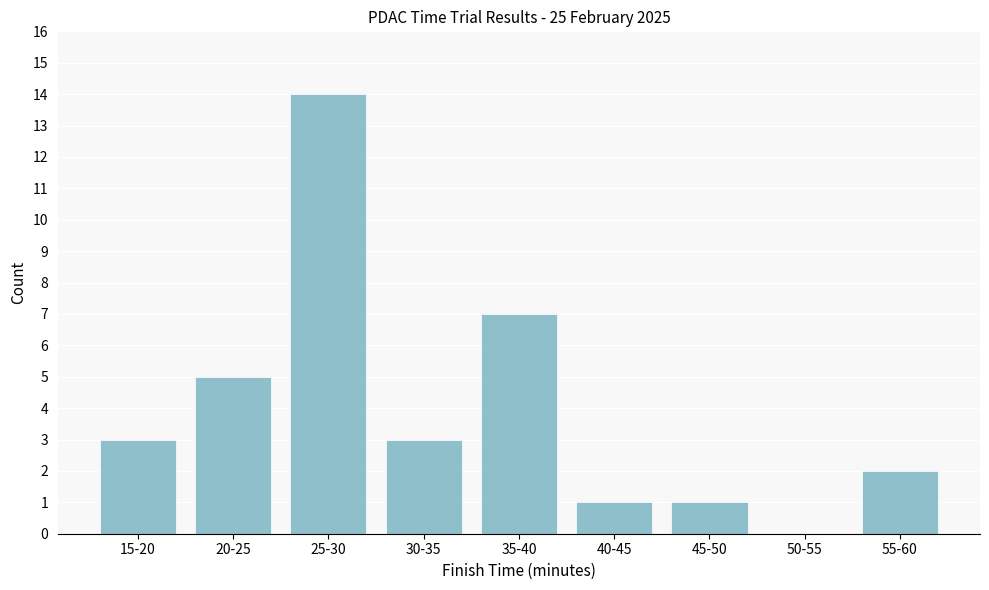

Reading left to right, extract all data points from this chart.

15-20=3	20-25=5	25-30=14	30-35=3	35-40=7	40-45=1	45-50=1	50-55=0	55-60=2